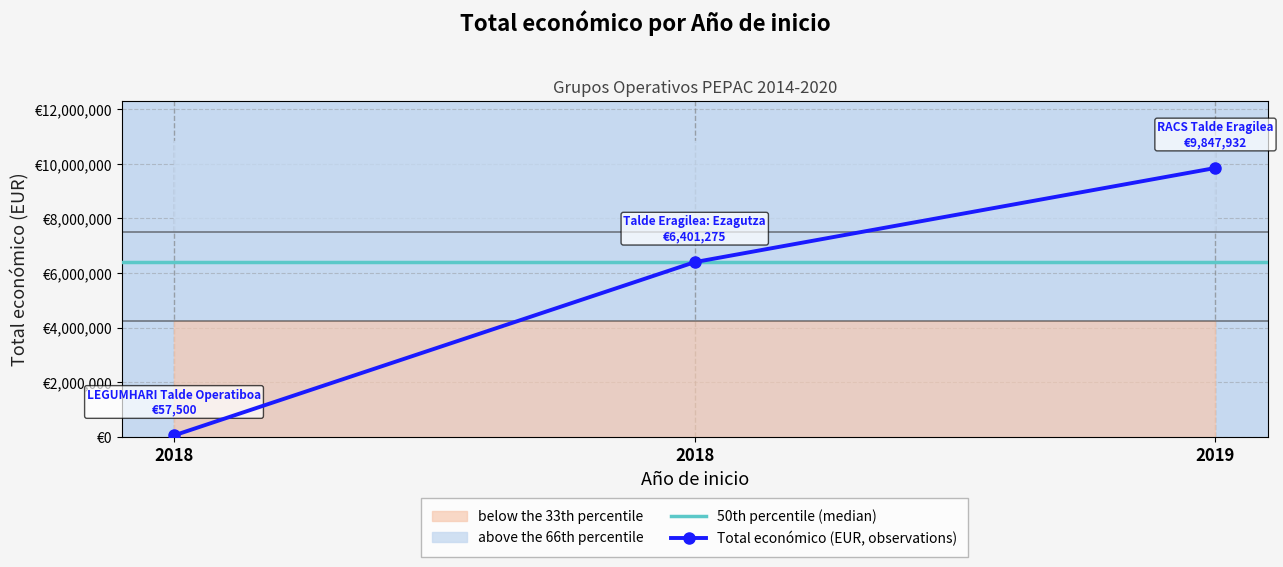

The chart shows a value of 6822423 at 2019. True or false?

False